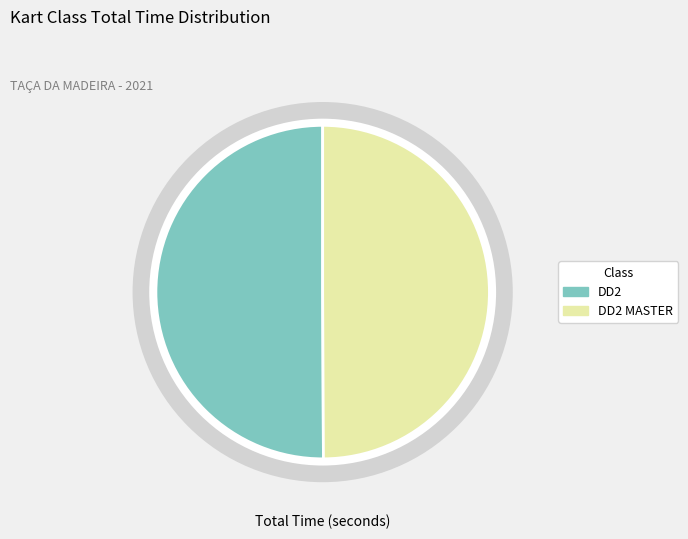

The DD2 slice represents 50% of the pie. True or false?

True